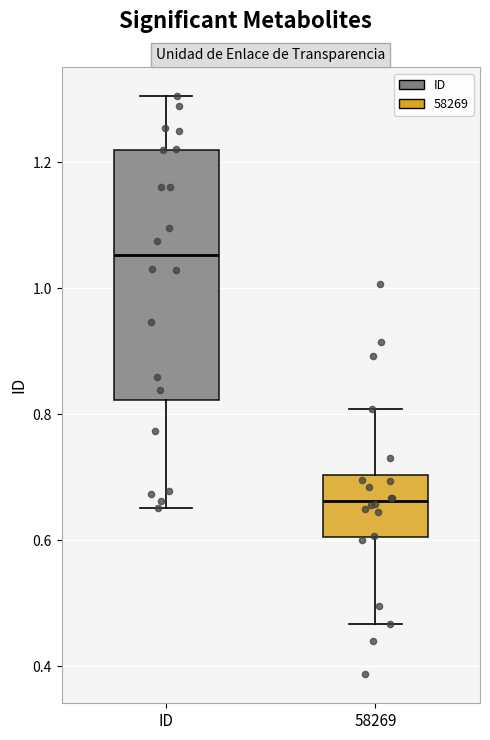

Which box's median line is the highest?

ID